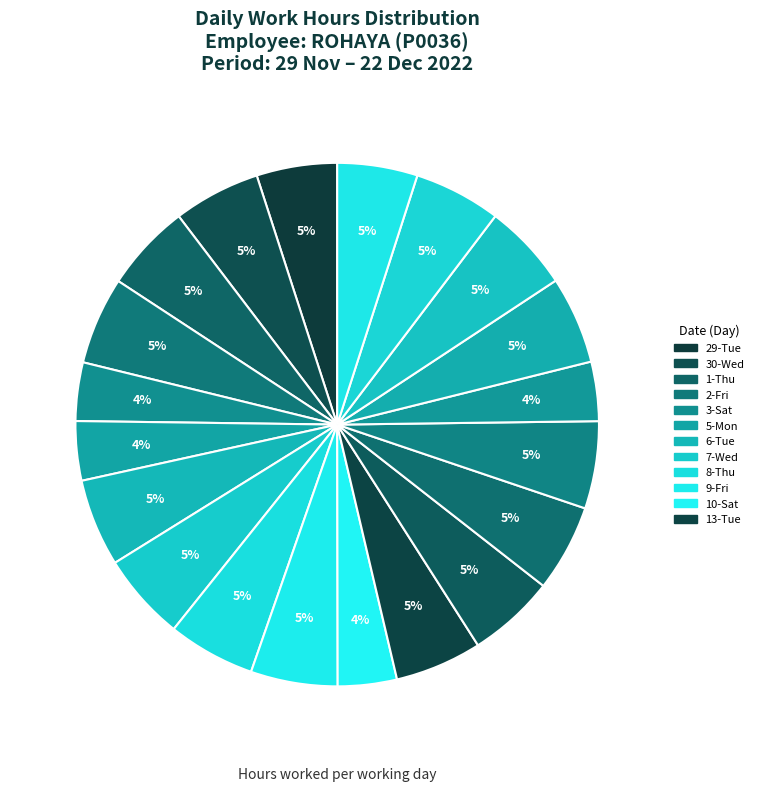

Which category has the biggest portion of the pie?

1-Thu